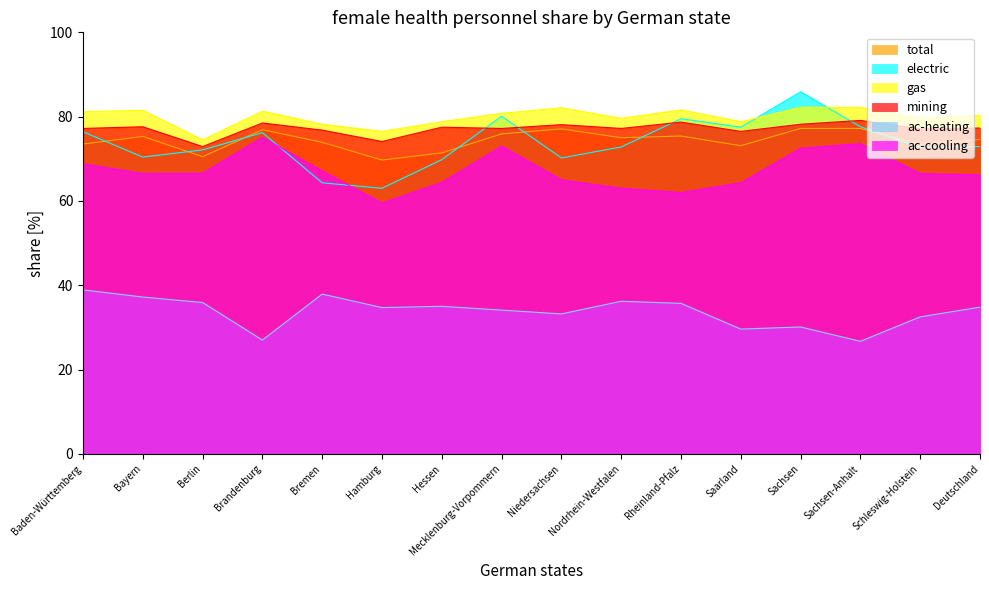

What is the difference between the maximum and minimum values in the gas series?

7.7